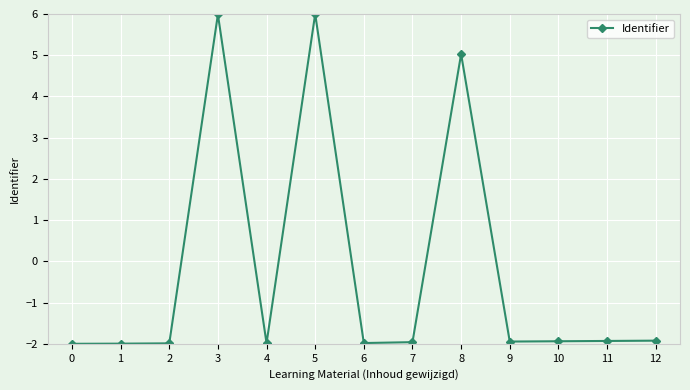

How many series are shown in this chart?

1